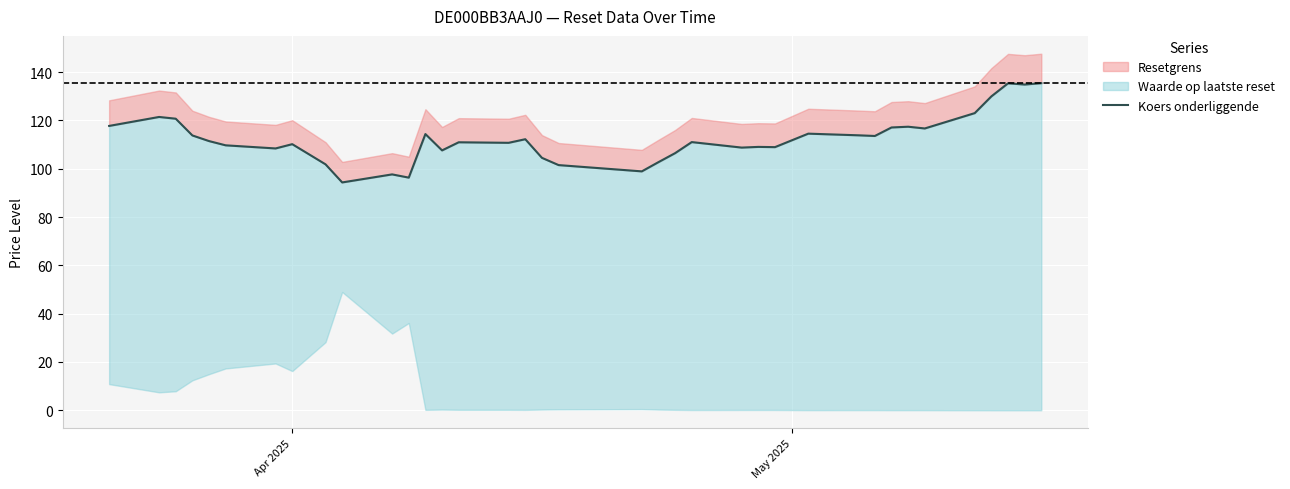

What is the sum of all values?

4162.1